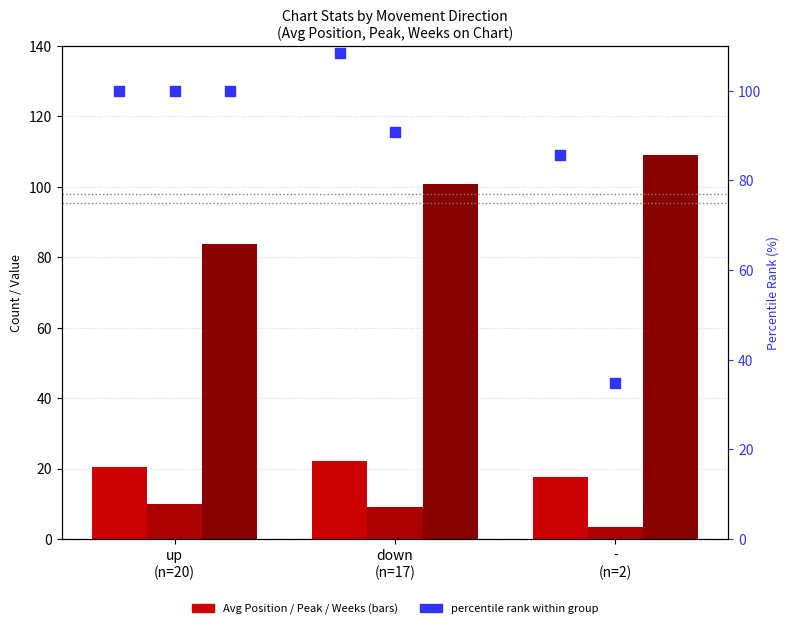

Which series reaches the maximum Y coordinate?

percentile rank (Weeks)